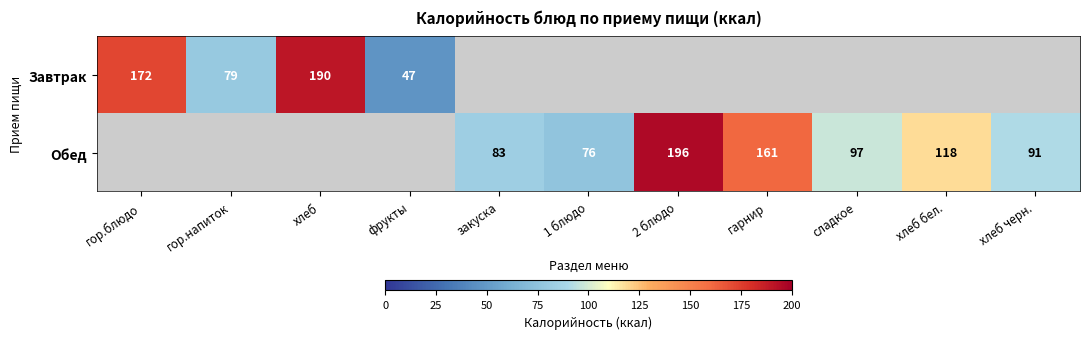

True or false: Обед has a value of 118 at хлеб бел..

True